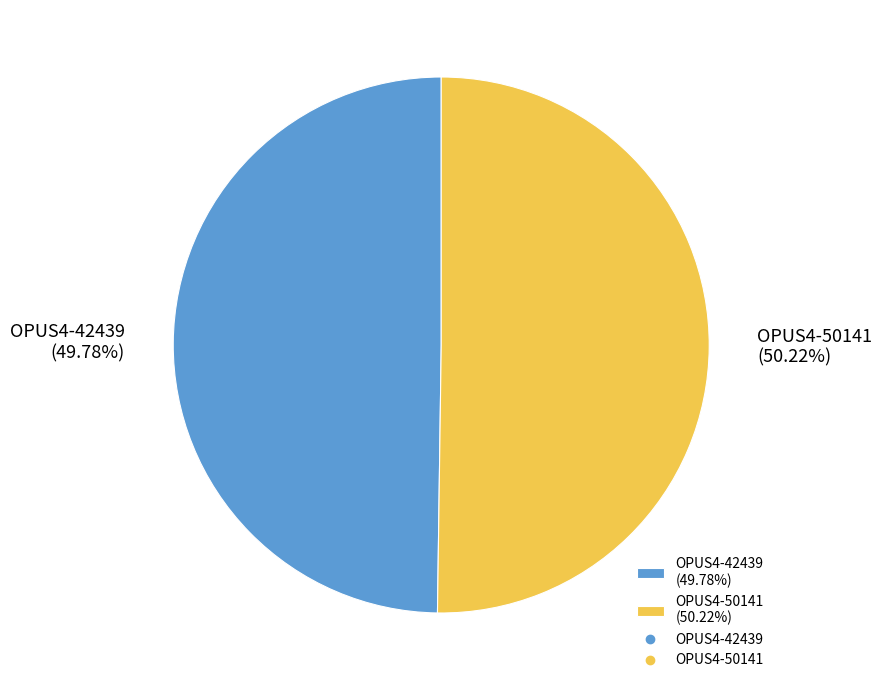

Is the sum of OPUS4-42439 (49.78%) and OPUS4-50141 (50.22%) greater than half?

Yes